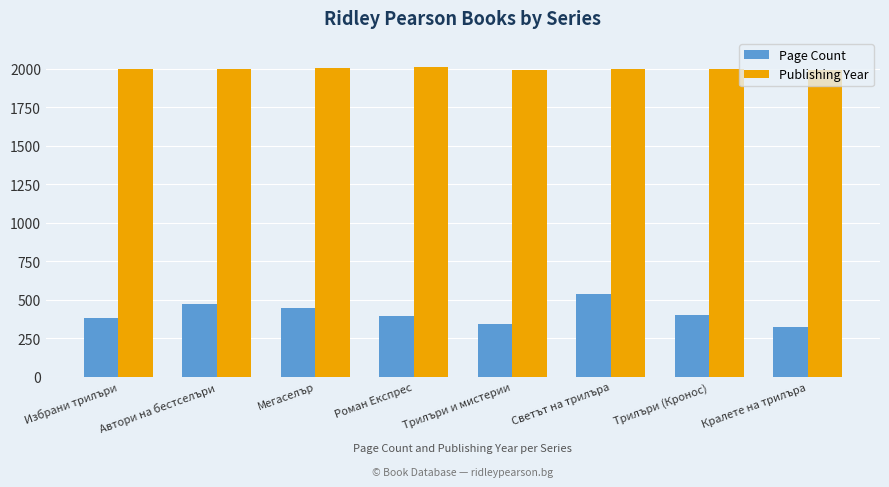

True or false: Page Count has a value of 392 at Роман Експрес.

True